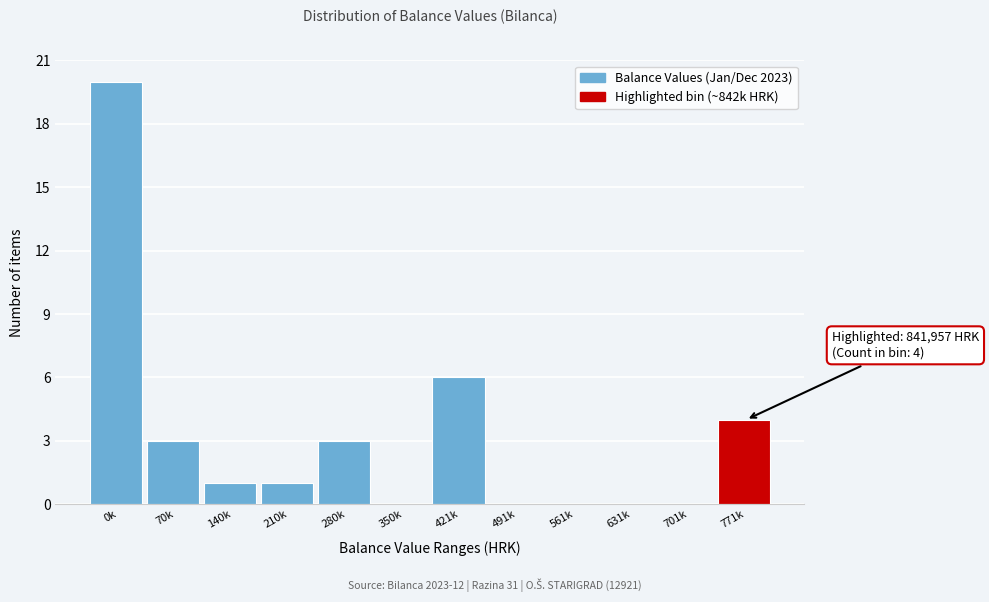

Reading right to left, extract all data points from this chart.

771k=4	701k=0	631k=0	561k=0	491k=0	421k=6	350k=0	280k=3	210k=1	140k=1	70k=3	0k=20